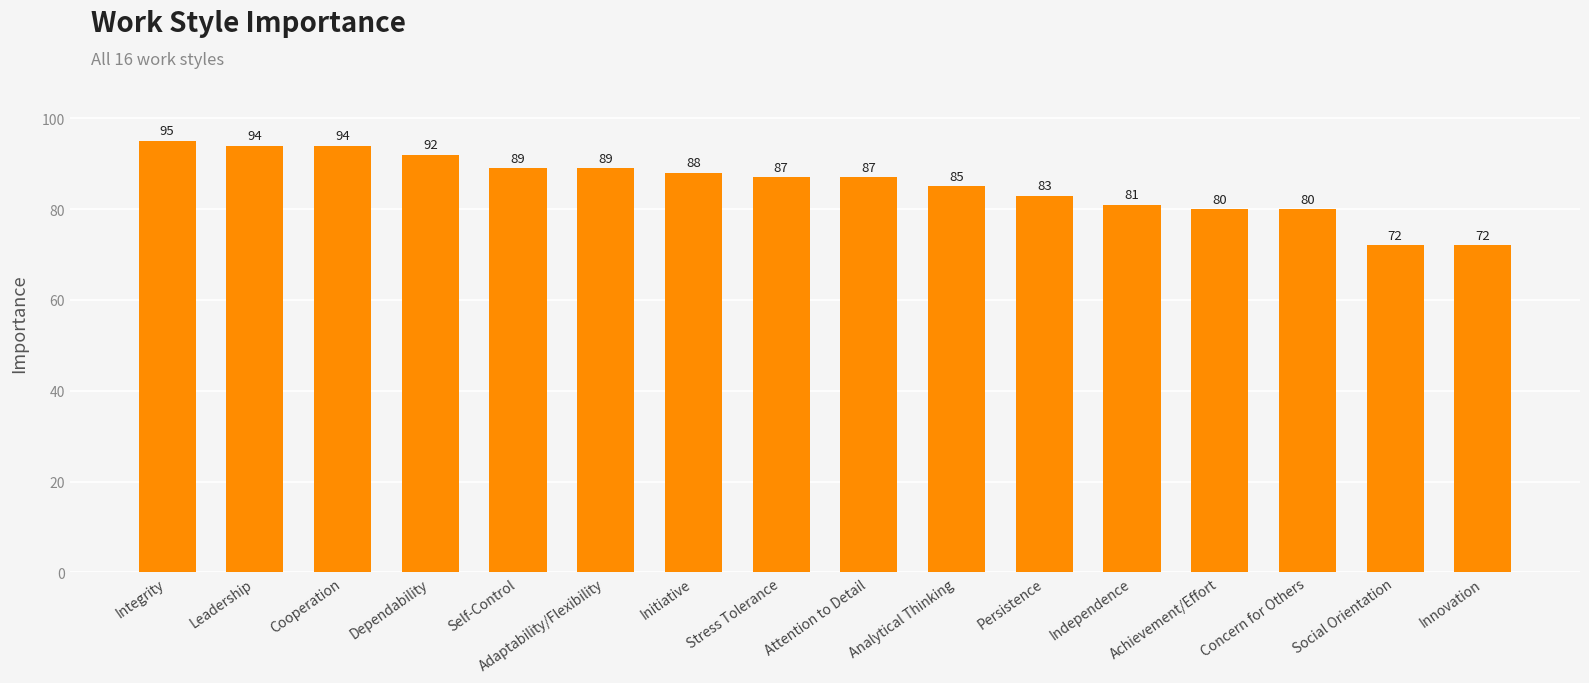

How many series are shown in this chart?

1